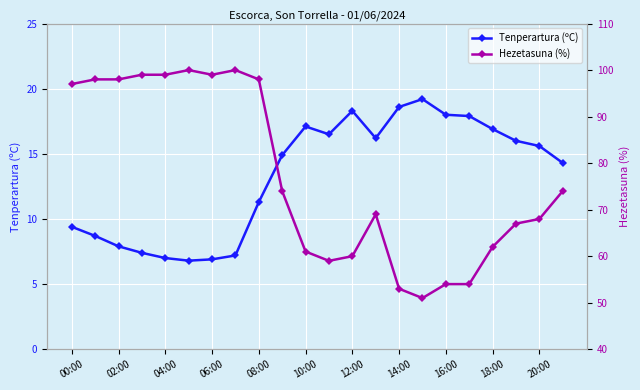

Which category has the lowest value in the Hezetasuna (%) series?

15